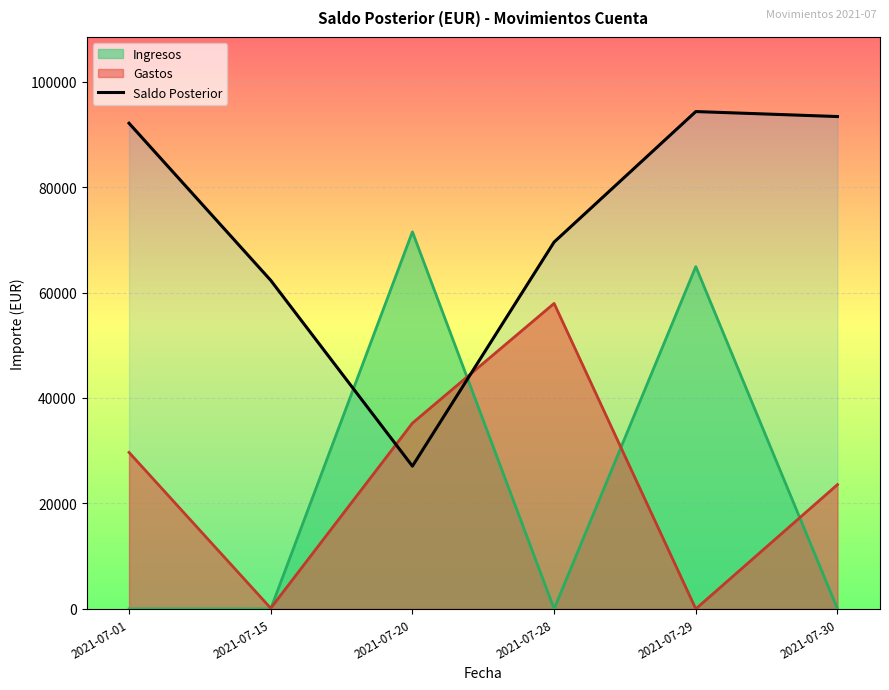

What is the average value?

73123.0